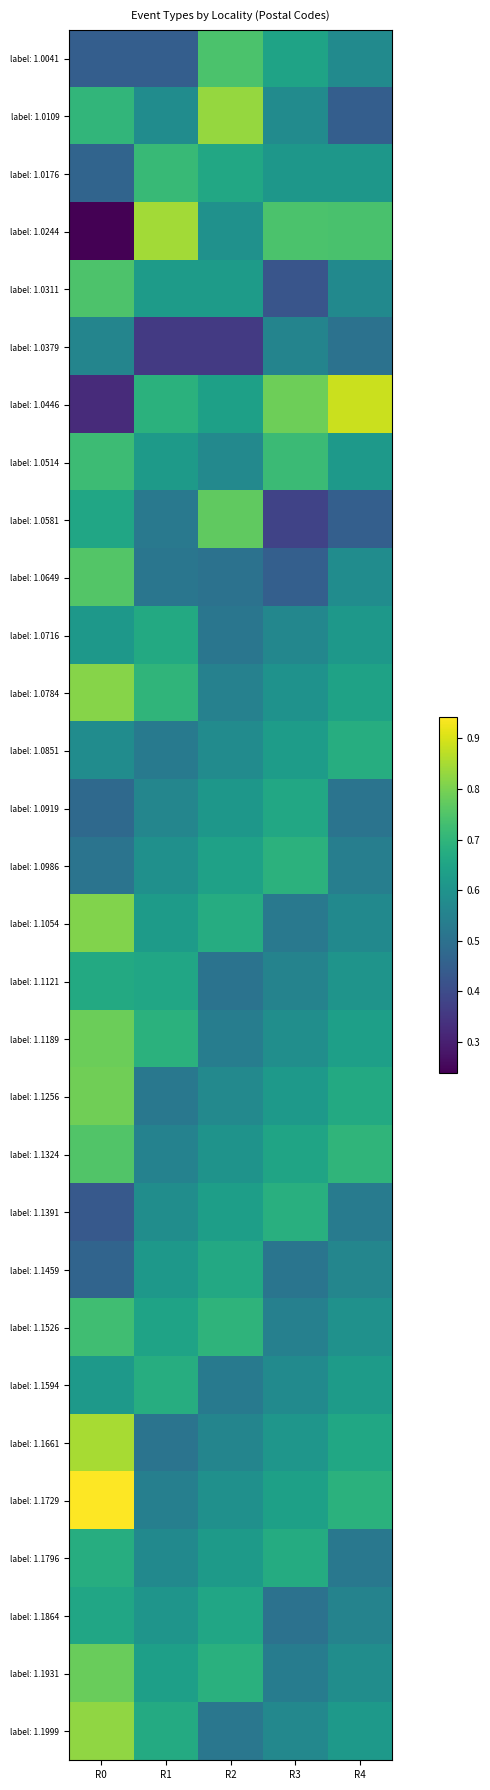

What is the spread (max minus min) of values at R3?

0.4